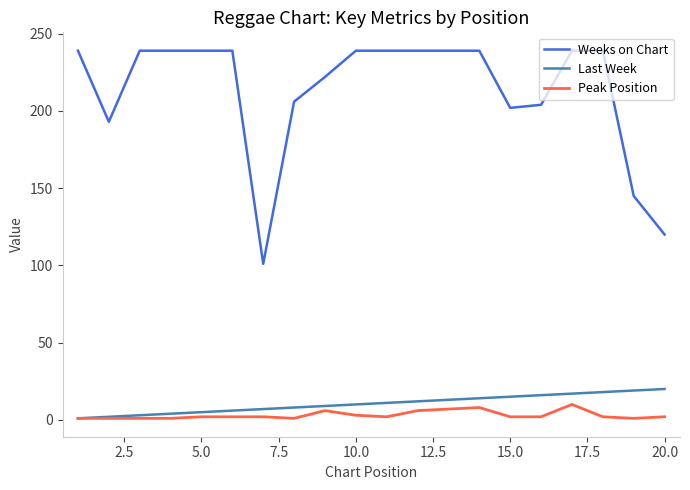

Which series has the largest total across all categories?

Weeks on Chart